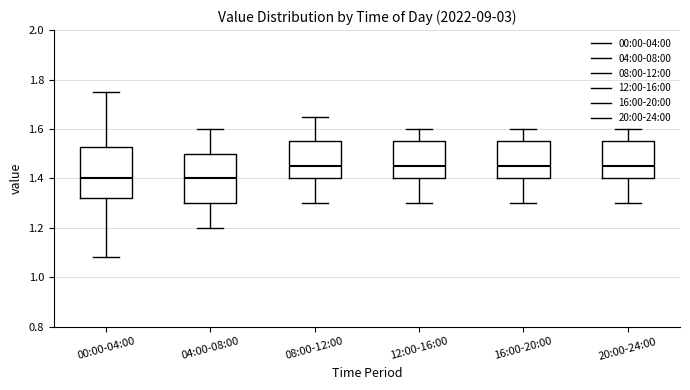

Reading left to right, read every box against the y-axis: the position of its median line, the range the box covers, and the ends of its whiskers. The values are not printed on the chart, so give them approximately, as read against the axis.

00:00-04:00: median 1.40, box 1.32 to 1.52, whiskers 1.08 to 1.76
04:00-08:00: median 1.40, box 1.30 to 1.50, whiskers 1.20 to 1.60
08:00-12:00: median 1.46, box 1.40 to 1.56, whiskers 1.30 to 1.66
12:00-16:00: median 1.46, box 1.40 to 1.56, whiskers 1.30 to 1.60
16:00-20:00: median 1.46, box 1.40 to 1.56, whiskers 1.30 to 1.60
20:00-24:00: median 1.46, box 1.40 to 1.56, whiskers 1.30 to 1.60